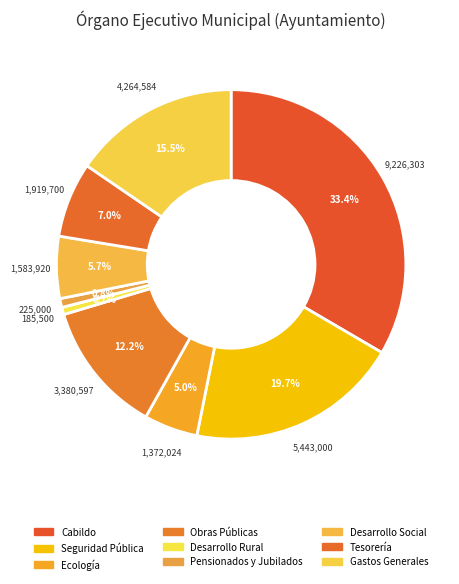

Rank the categories by value from lowest to highest.

Desarrollo Rural, Pensionados y Jubilados, Ecología, Desarrollo Social, Tesorería, Obras Públicas, Gastos Generales, Seguridad Pública, Cabildo